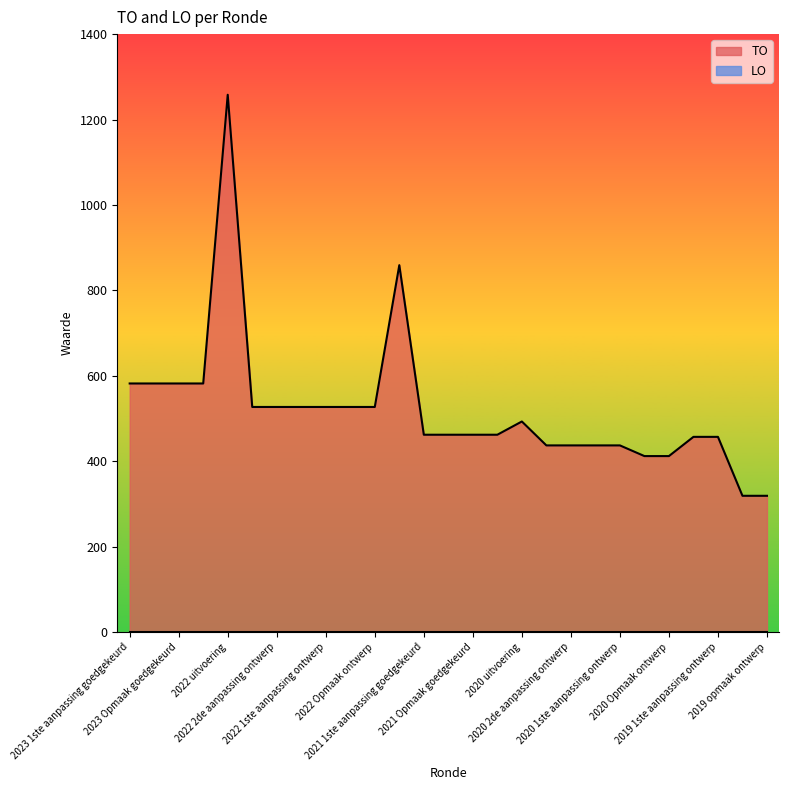

What is the value of the 18th point from the left?

437